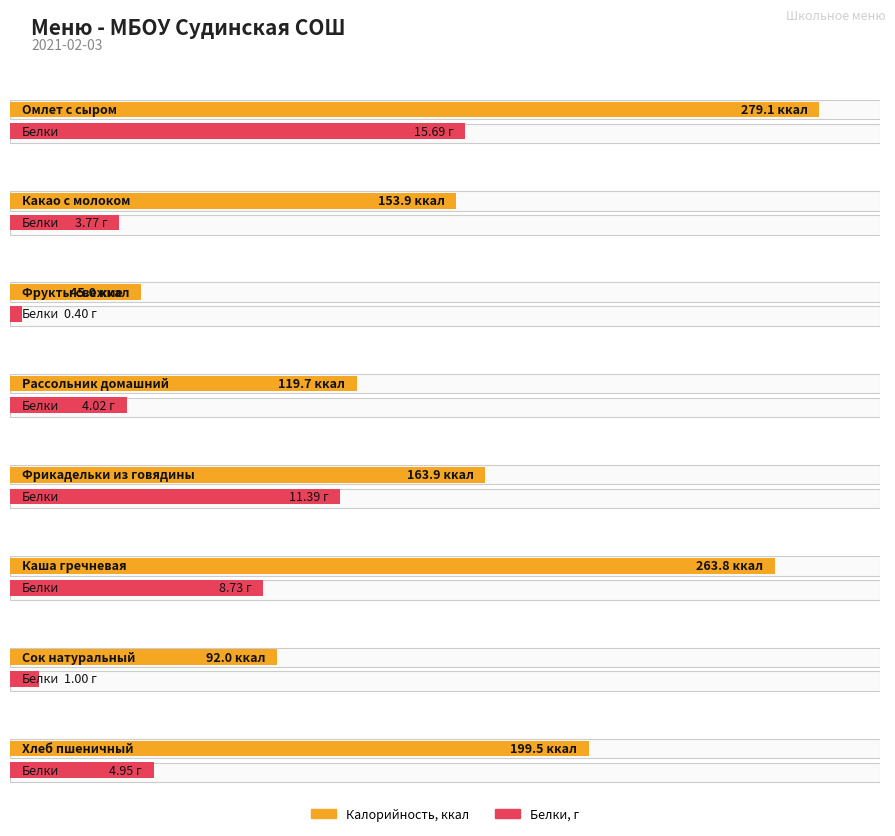

Which series has the widest spread of values?

Калорийность